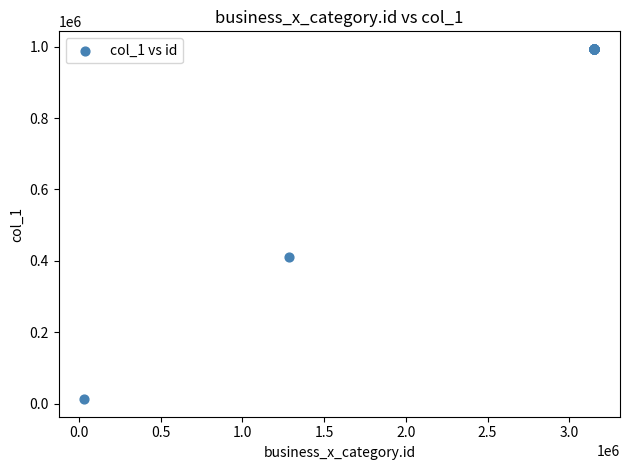

What Y value in the scatter plot is closest to 503346?

411001